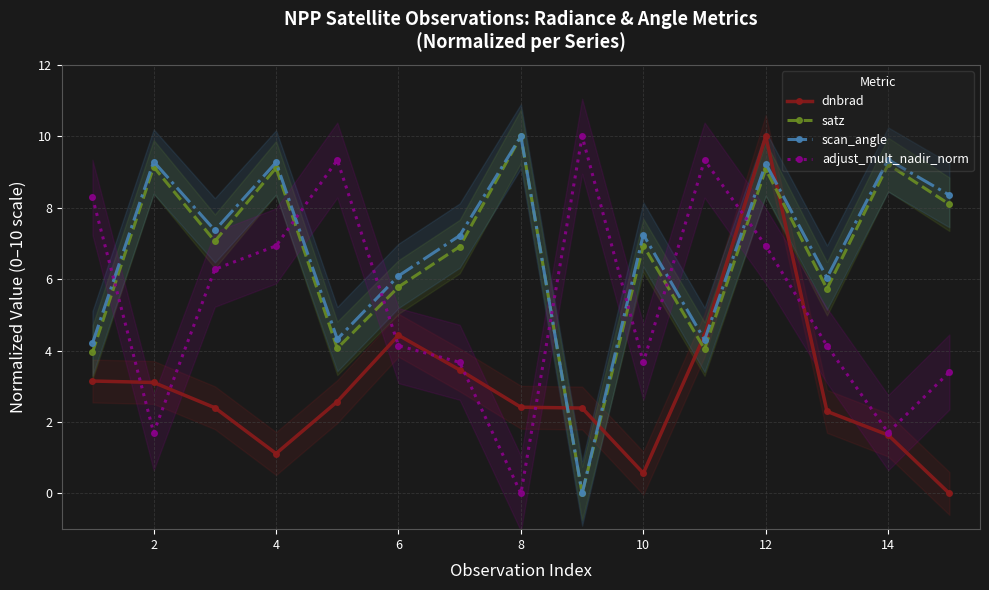

What is the difference between the maximum and second lowest values in the satz series?

6.1